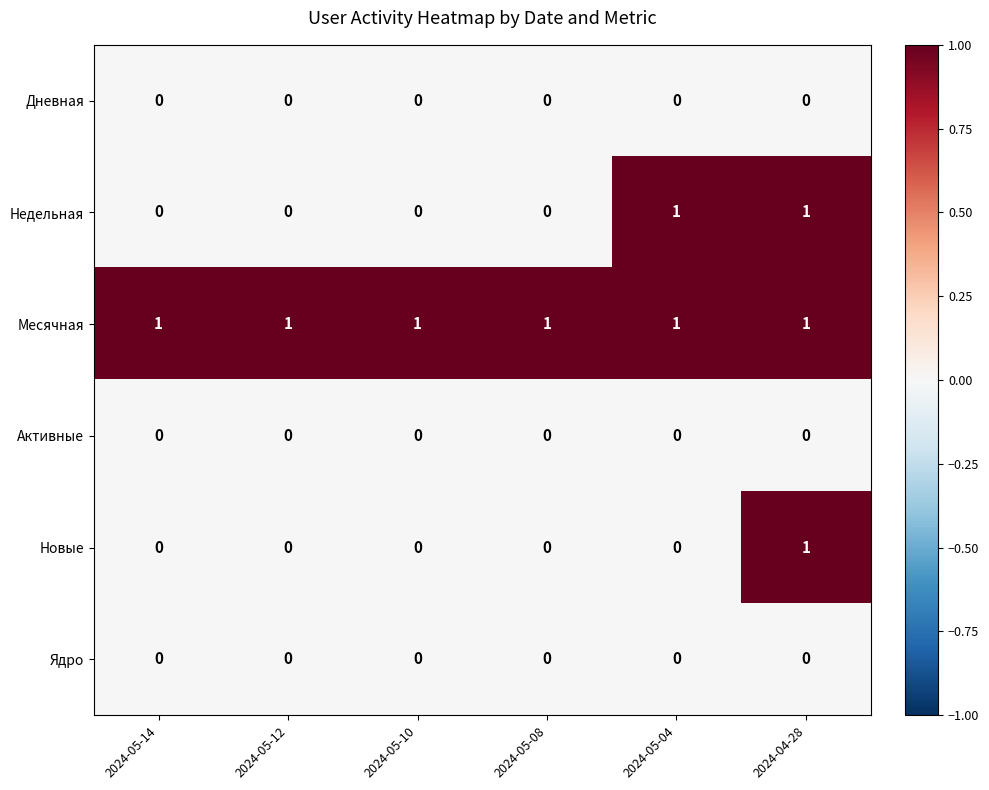

How many Недельная values are between 0 and 1?

6